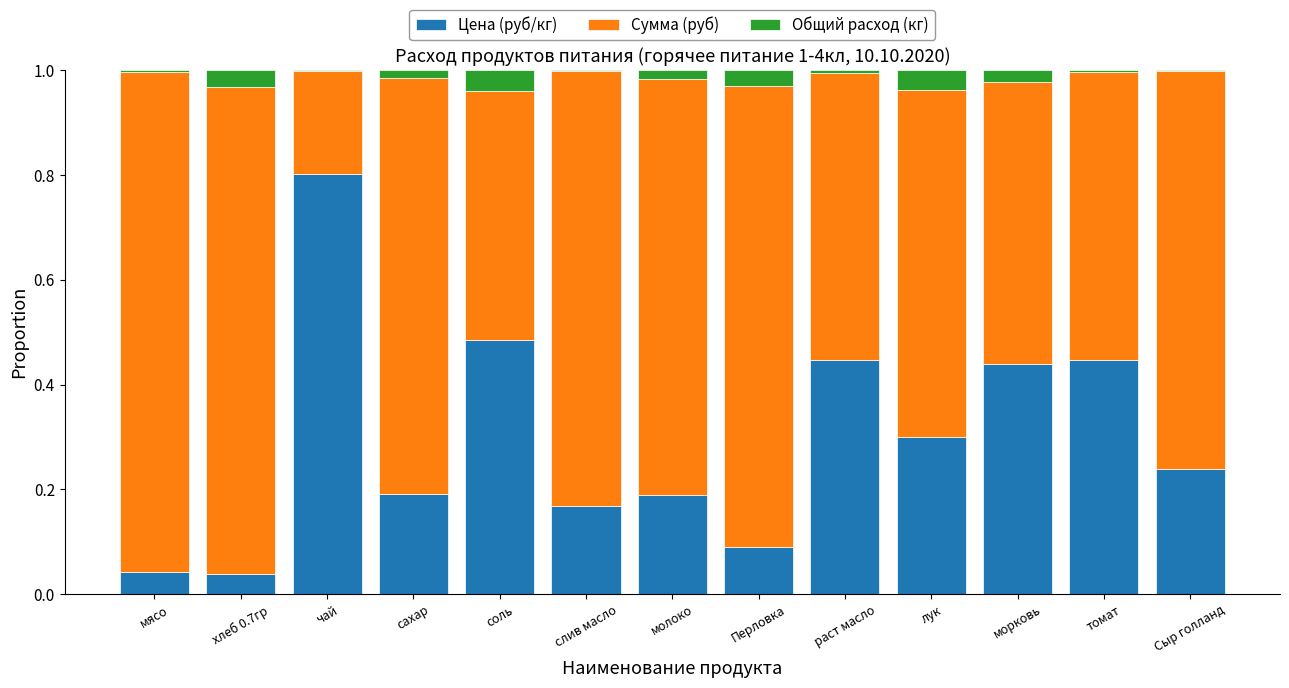

The Цена (руб/кг) series shows 0.1 at сахар. True or false?

False